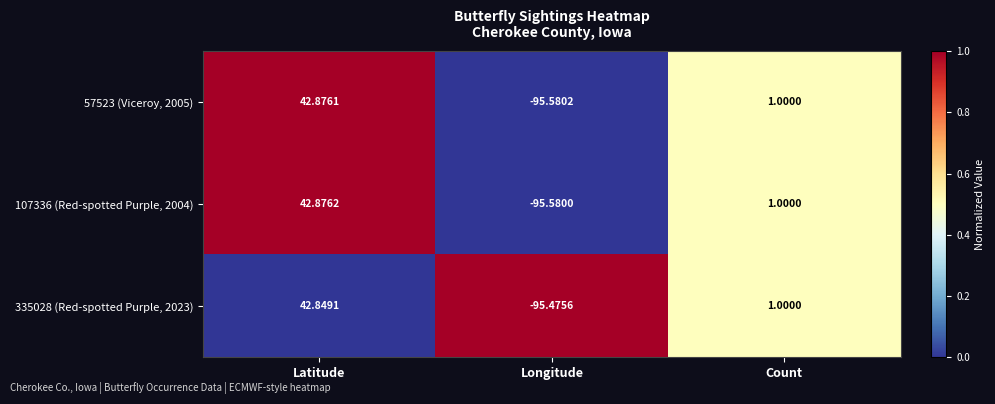

At which label is 335028 (Red-spotted Purple, 2023) closest to -26?

Count